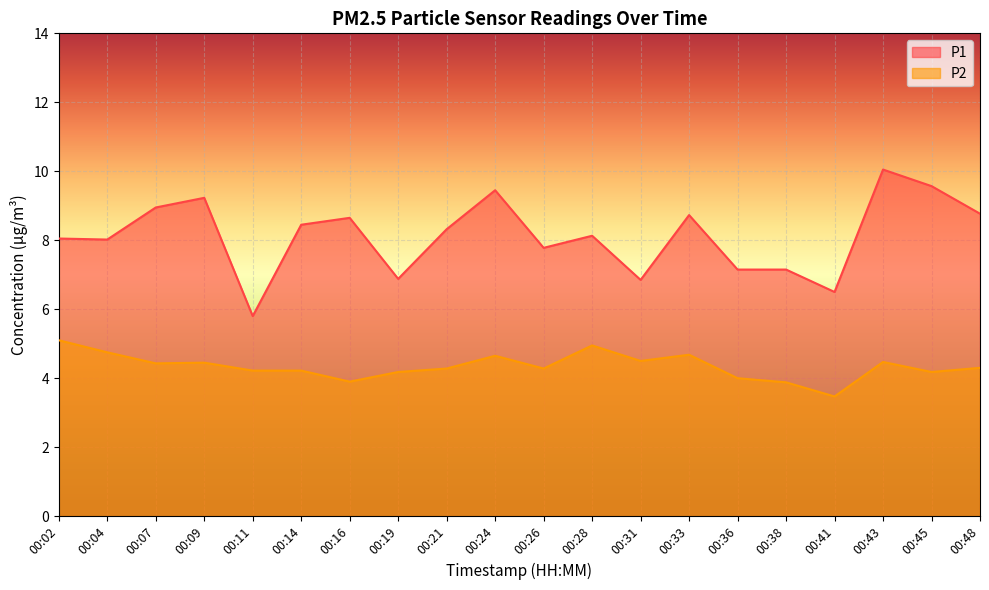

What is the sum of the P1 values at 00:11 and 00:16?

14.4